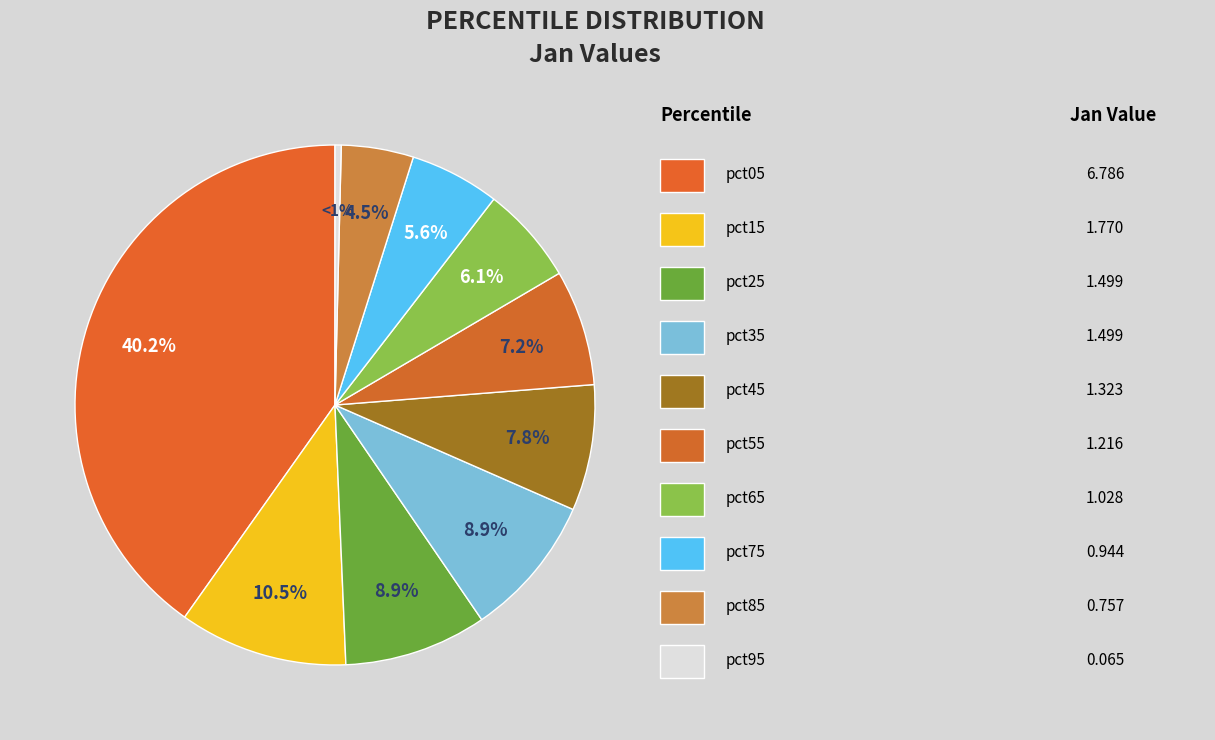

Which has a higher value, pct65 or pct95?

pct65